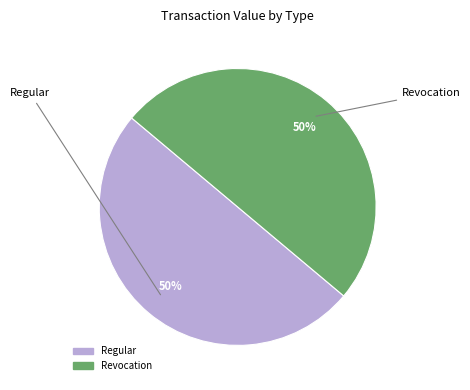

Count the number of slices in the pie.

2